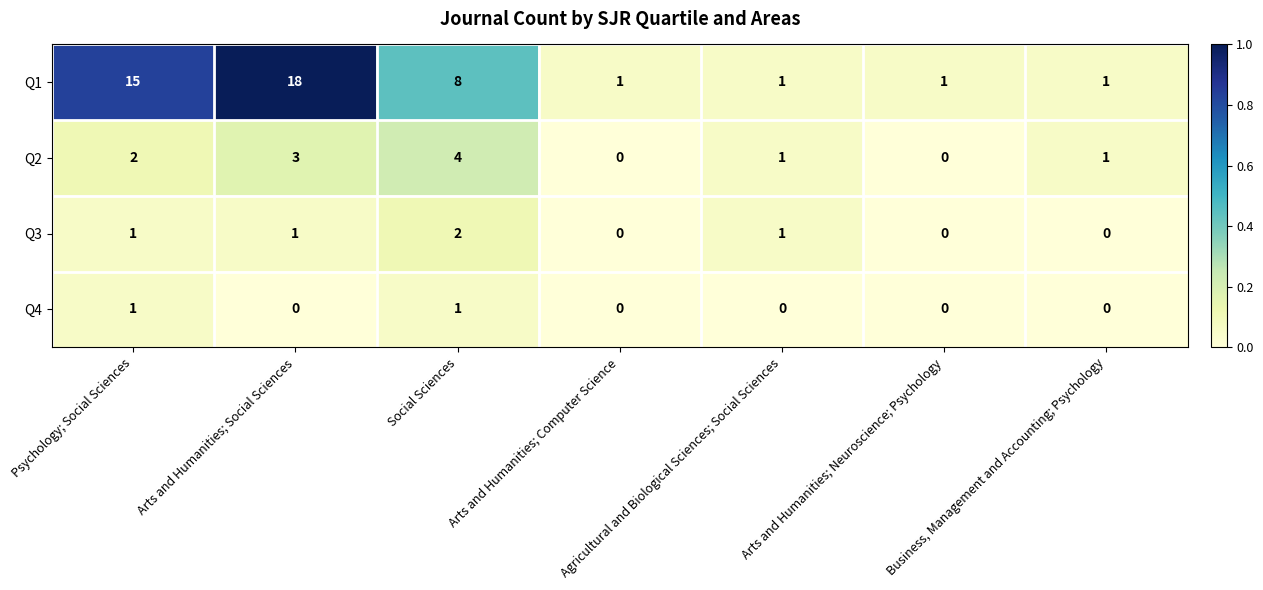

Is it true that Q4 equals 1 at Social Sciences?

True